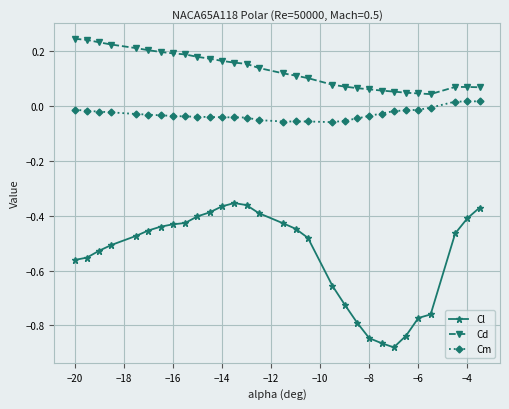

List the series in order of their overall mean, highest first.

Cd, Cm, Cl